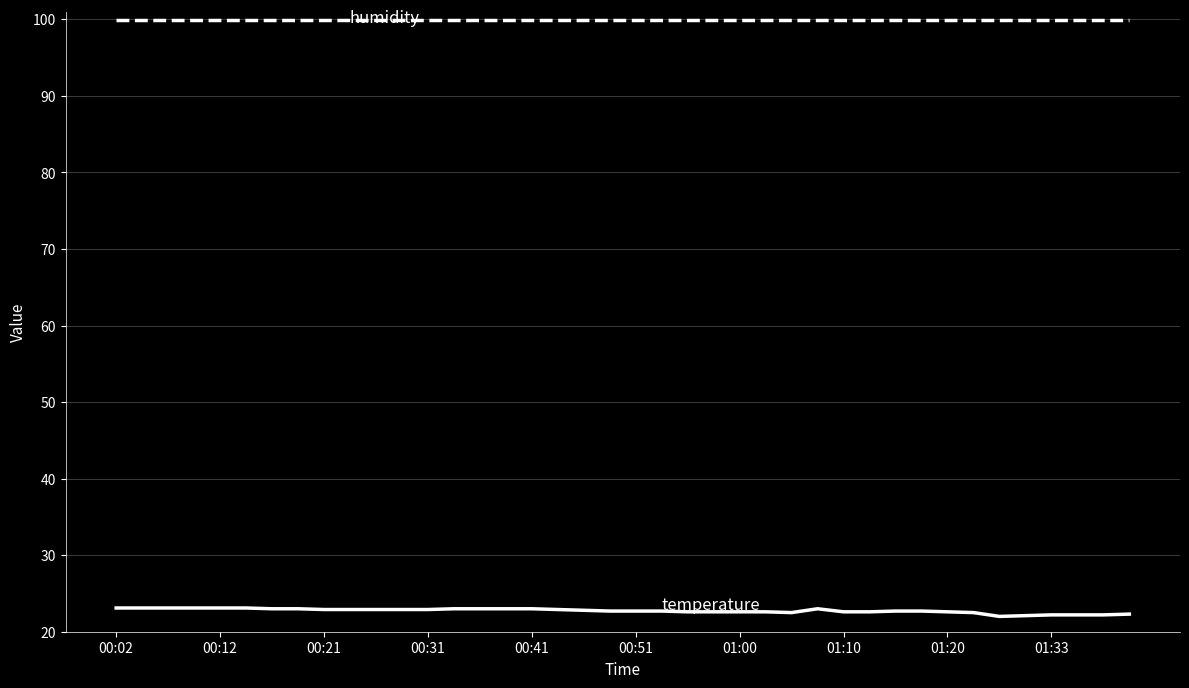

What is the greatest value displayed?

99.9